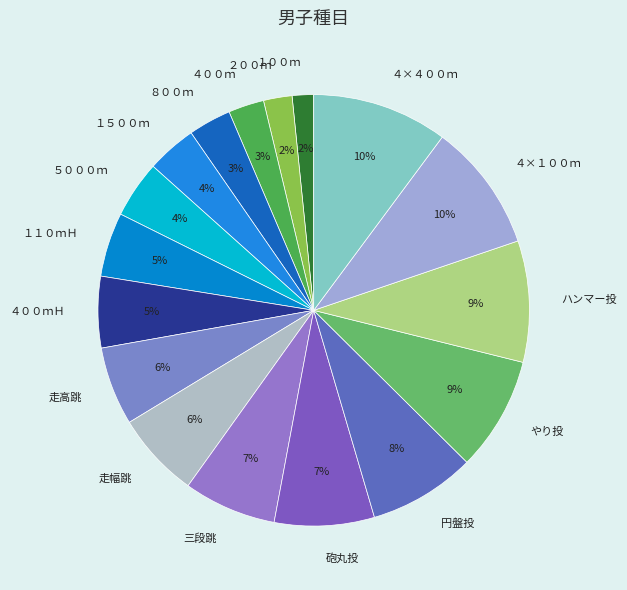

How many segments does this pie chart have?

17